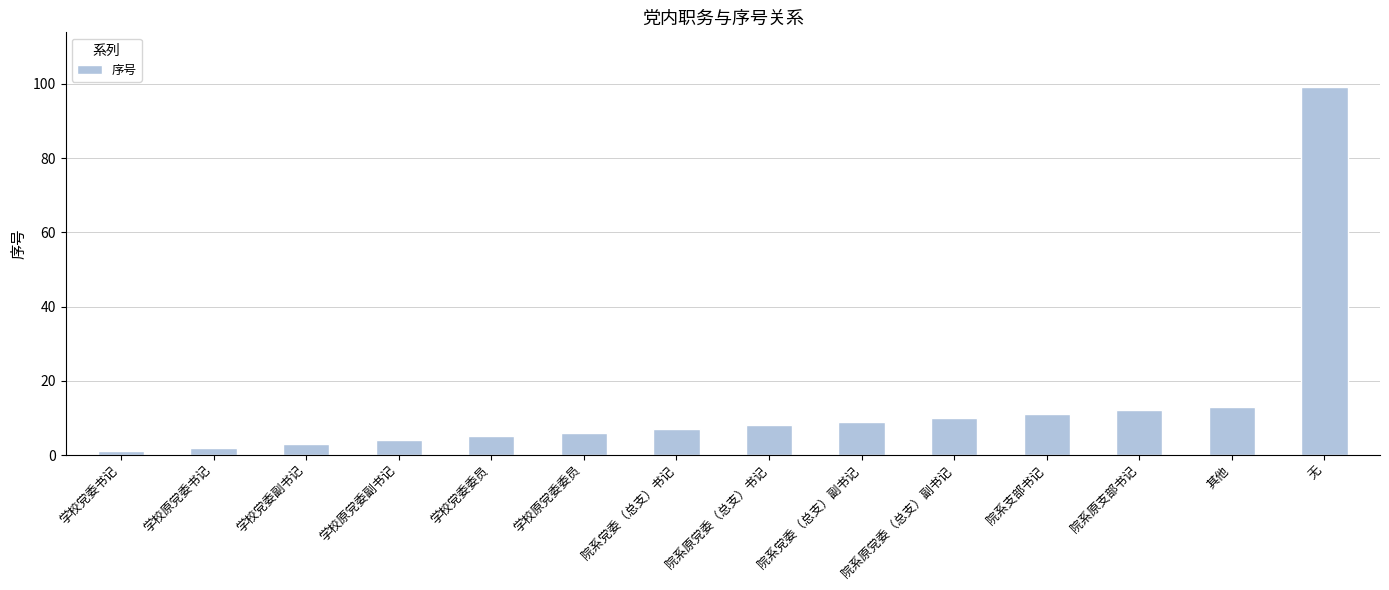

What is the smallest value displayed?

1